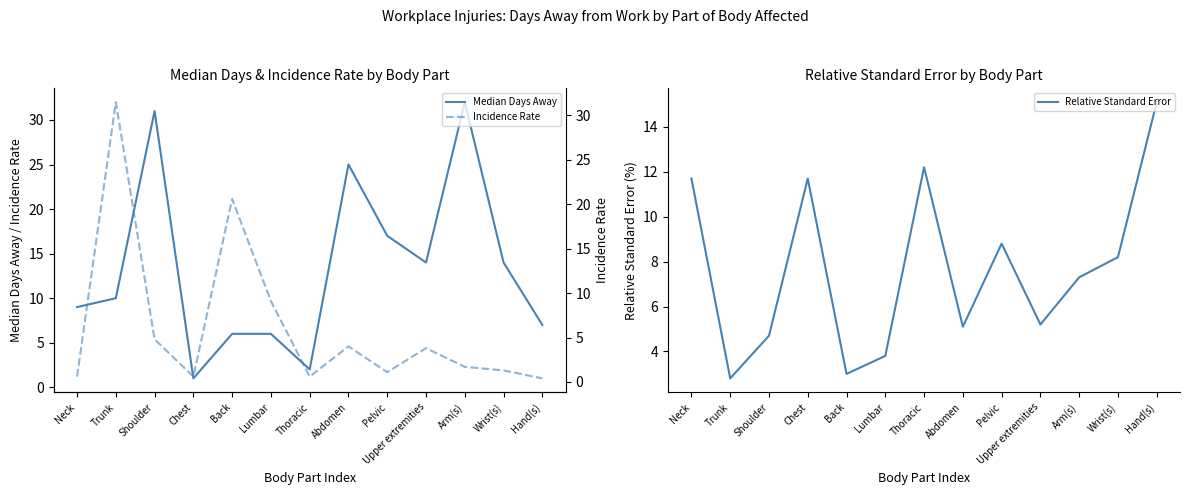

What are all the series names shown in the legend?

Median Days Away, Relative Standard Error, Incidence Rate